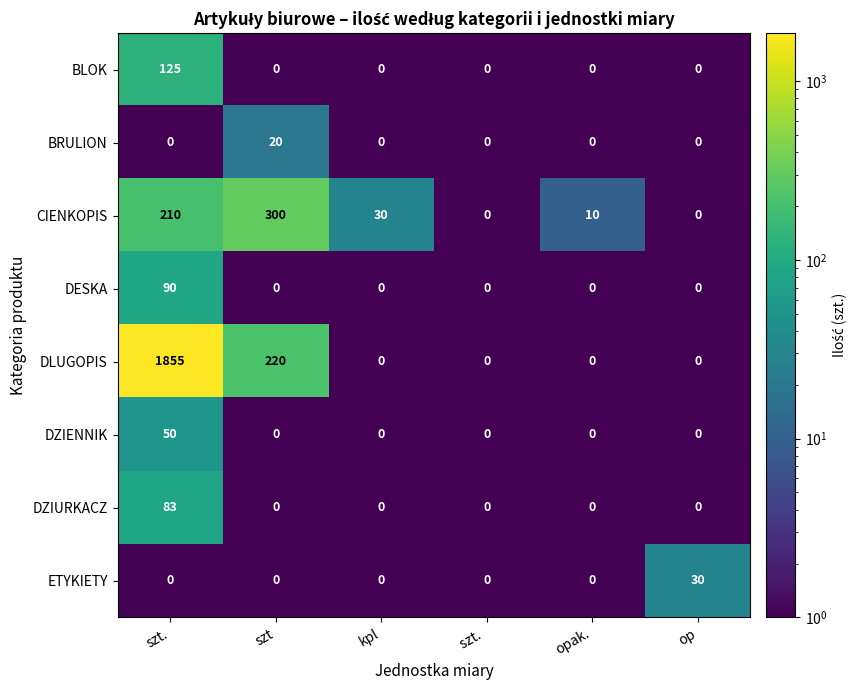

What is the total value across all series at op?

30